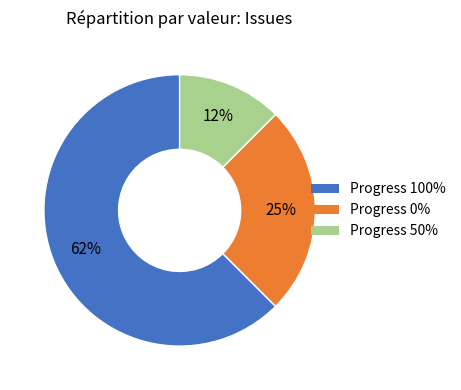

To the nearest percent, what percentage of the pie is Progress 0%?

25%